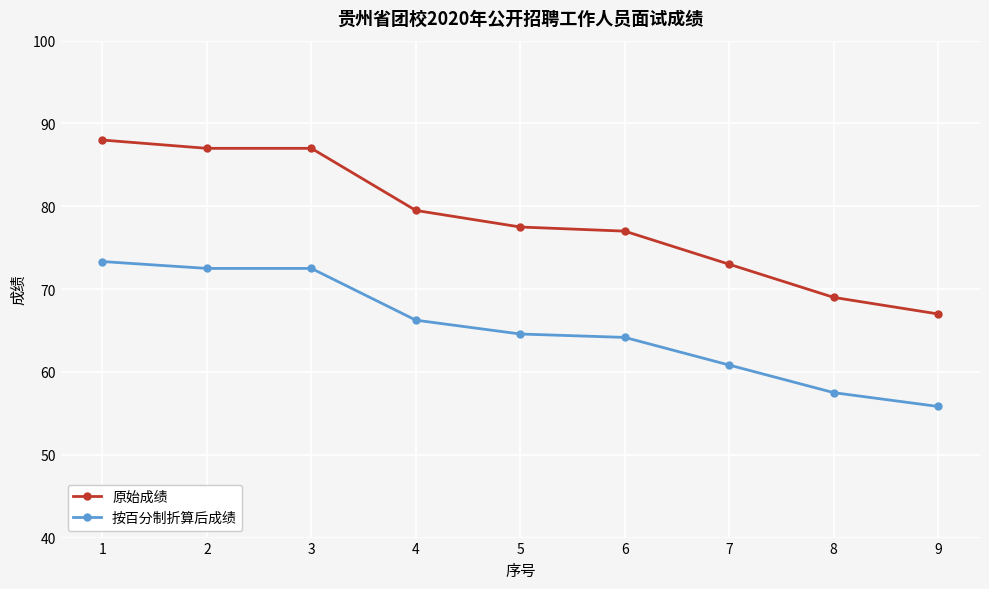

The 原始成绩 series shows 103.8 at 9. True or false?

False